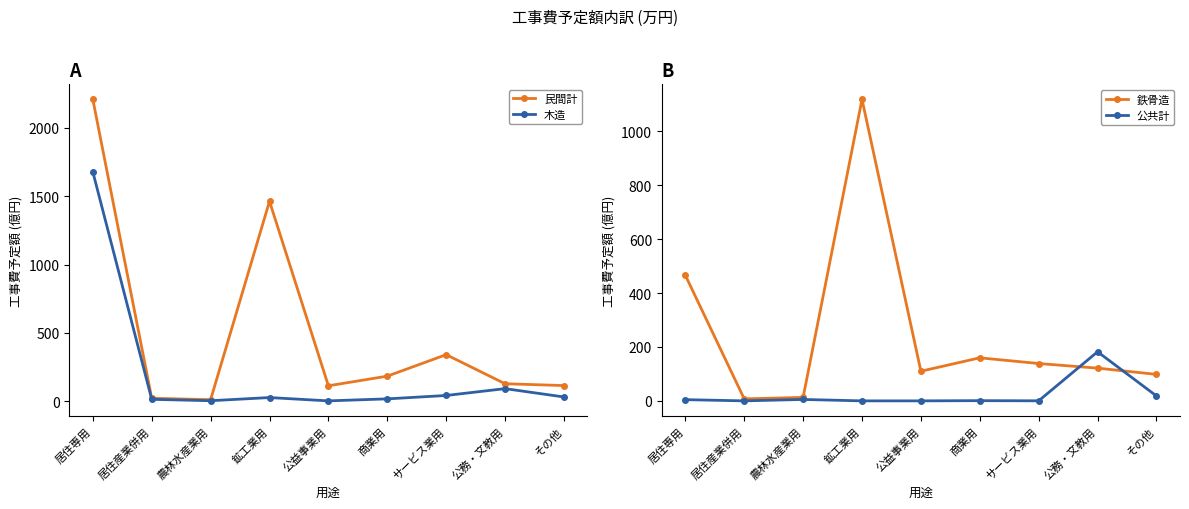

What is the total value across all series at 公益事業用?

225.0